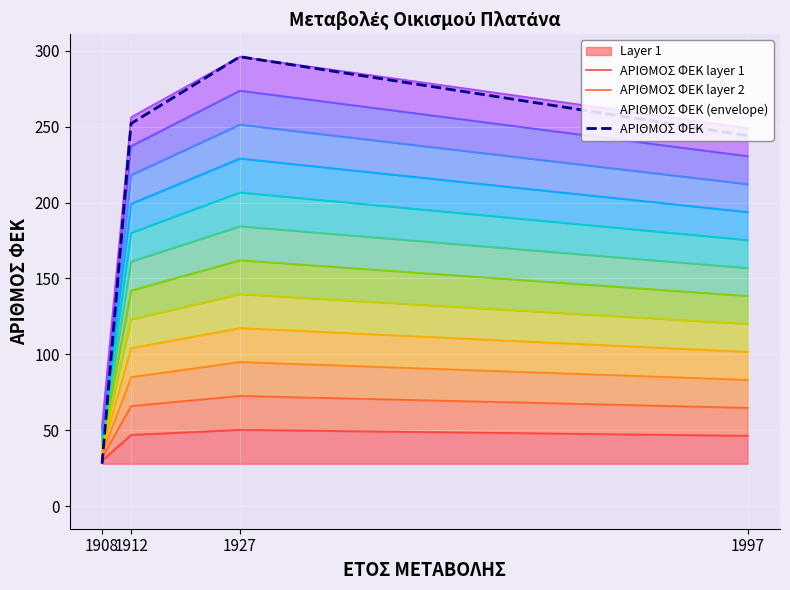

Which category has the lowest value across all series?

1908